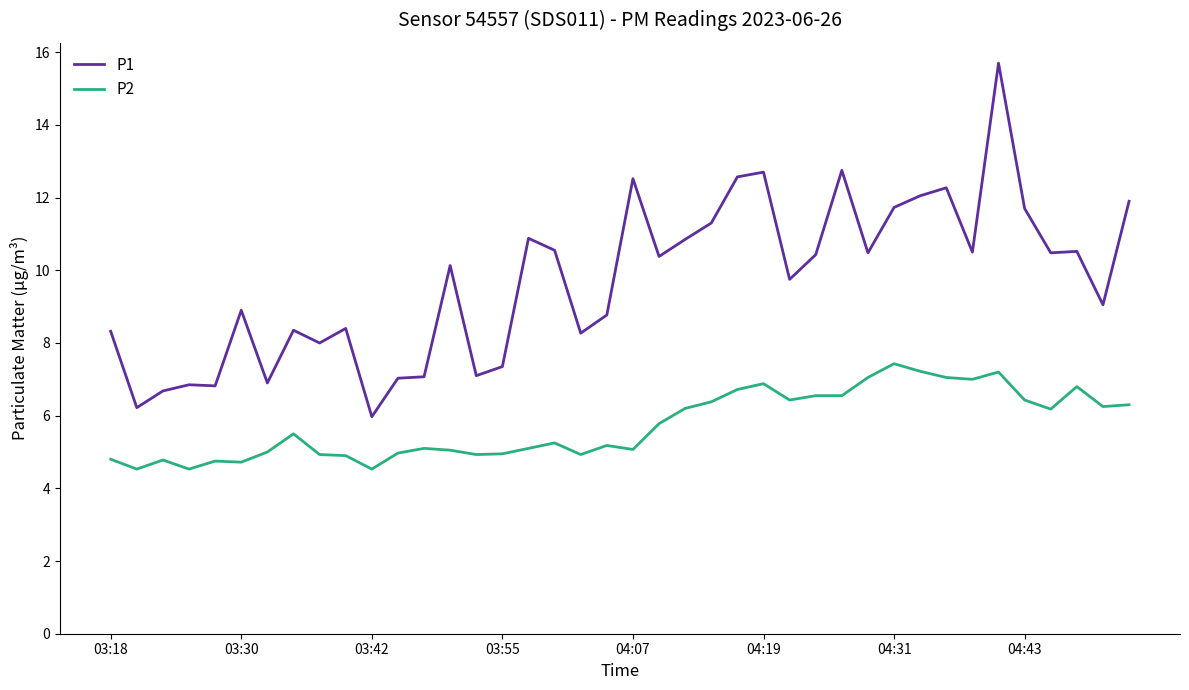

What is the highest value of the P1 series?

15.7